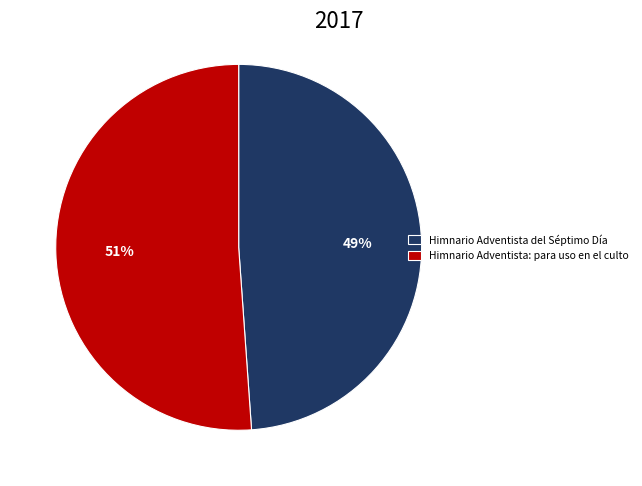

To the nearest percent, what percentage of the pie is Himnario Adventista del Séptimo Día?

49%